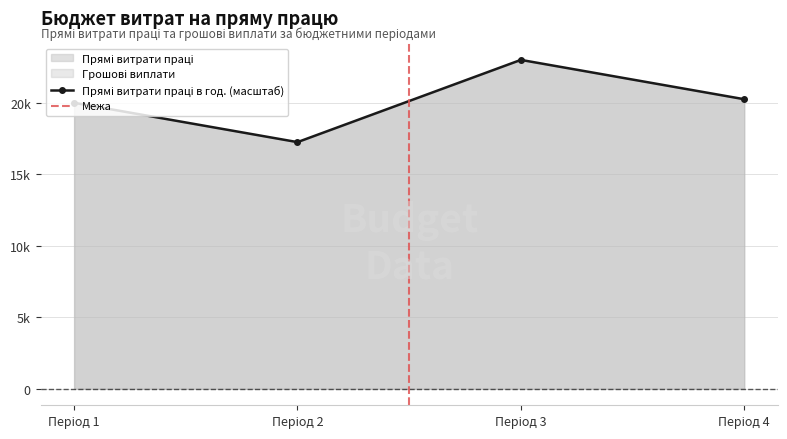

At which label is Прямі витрати праці в годинах closest to 4025?

1